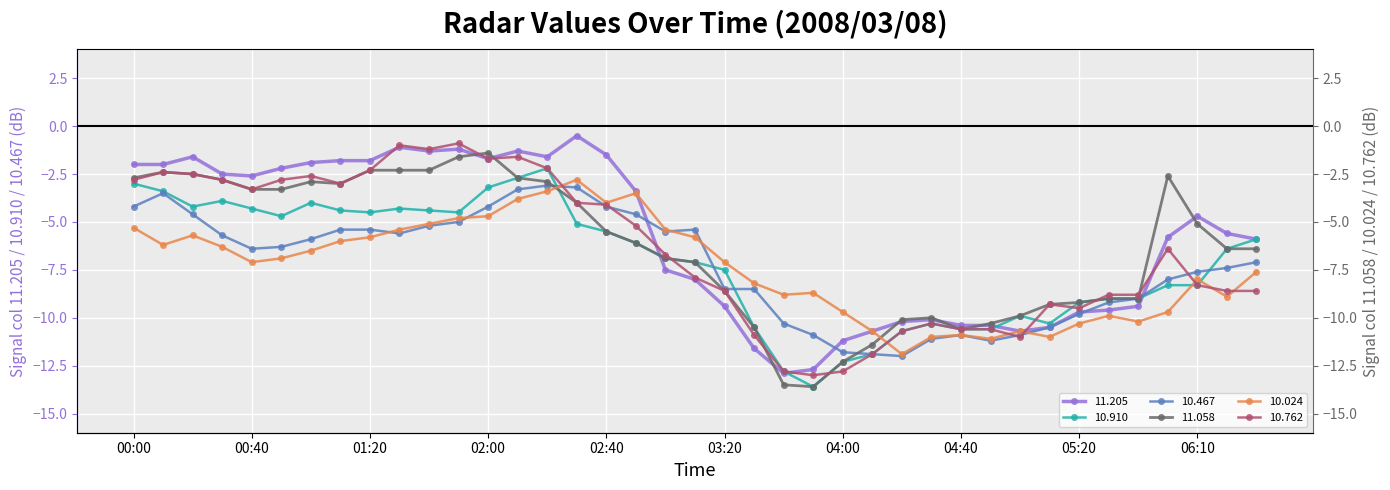

At which label is 10.762 closest to -6?

2008/03/08 06:00